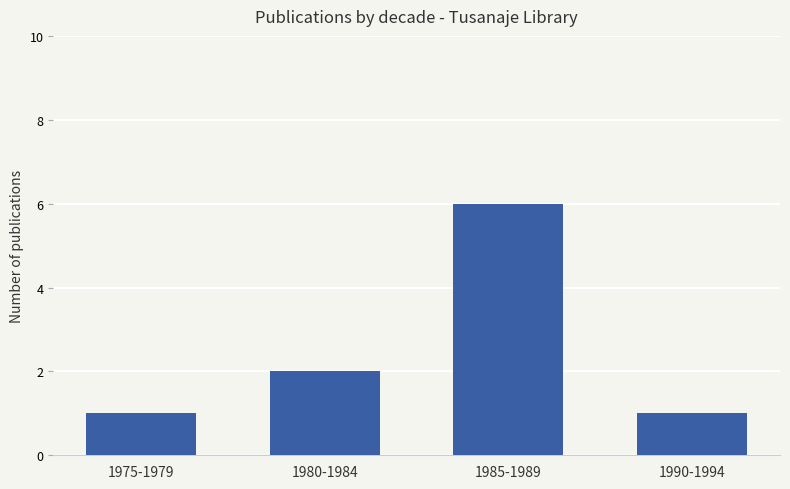

What is the change in value from 1985-1989 to 1990-1994?

-5